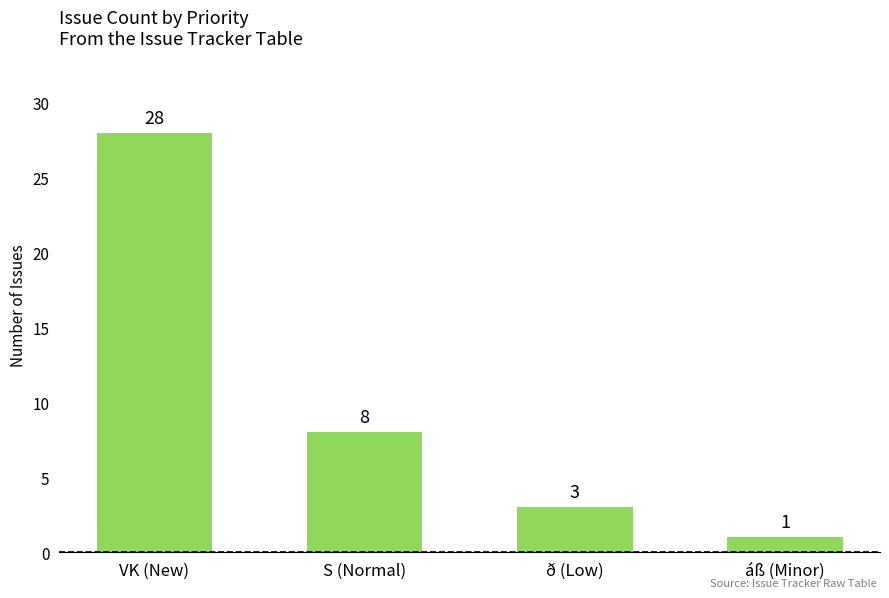

Is it true that the value at S (Normal) is 4?

False